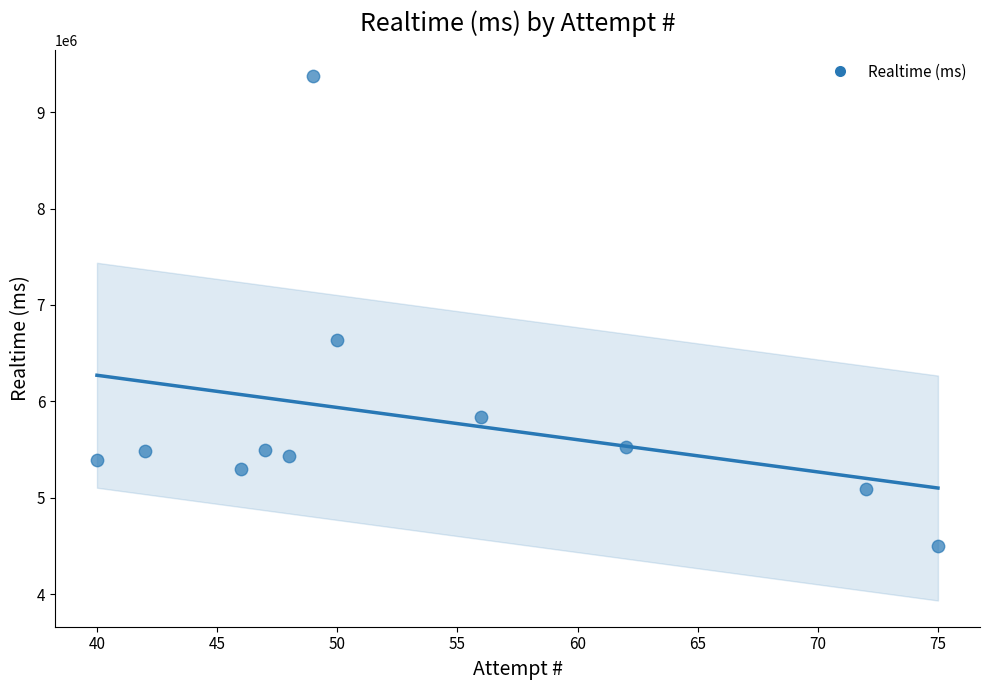

What Y value in the scatter plot is closest to 6934082?

6639713